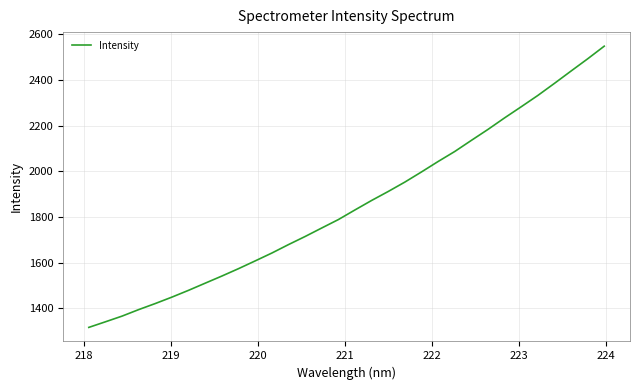

What is the average value?

1853.0